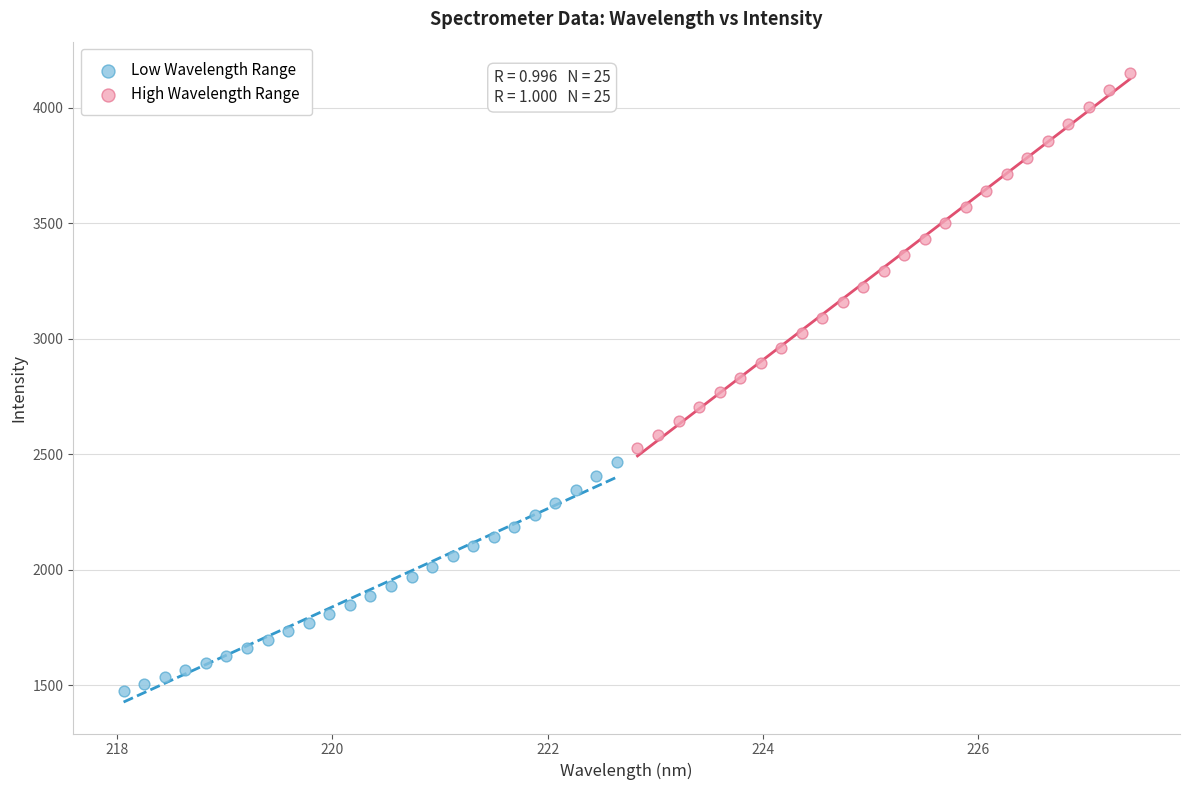

What are all the series names shown in the legend?

Low Wavelength Range, High Wavelength Range